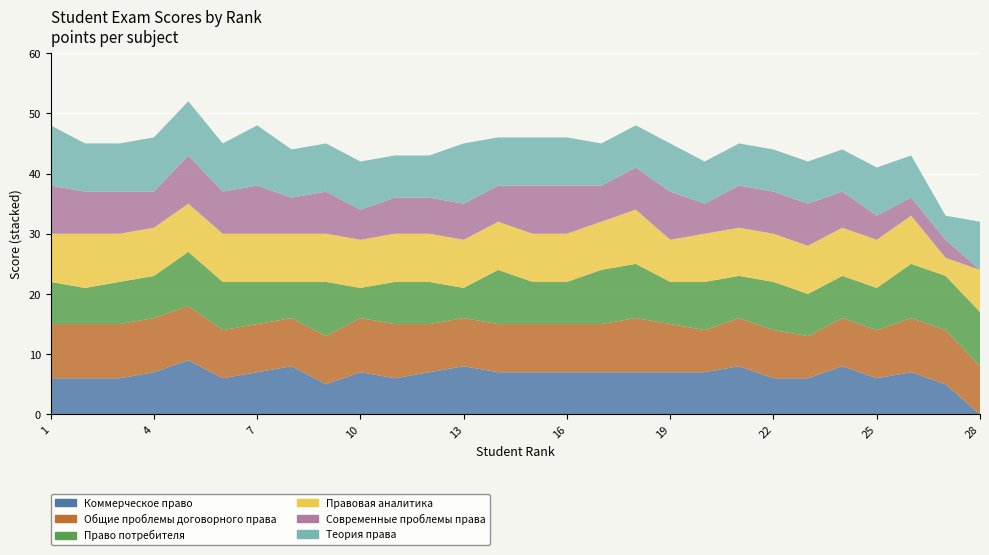

Reading right to left, what are all the values shown in this chart?

Коммерческое право: 28=0	27=5	26=7	25=6	24=8	23=6	22=6	21=8	20=7	19=7	18=7	17=7	16=7	15=7	14=7	13=8	12=7	11=6	10=7	9=5	8=8	7=7	6=6	5=9	4=7	3=6	2=6	1=6
Общие проблемы договорного права: 28=8	27=9	26=9	25=8	24=8	23=7	22=8	21=8	20=7	19=8	18=9	17=8	16=8	15=8	14=8	13=8	12=8	11=9	10=9	9=8	8=8	7=8	6=8	5=9	4=9	3=9	2=9	1=9
Право потребителя: 28=9	27=9	26=9	25=7	24=7	23=7	22=8	21=7	20=8	19=7	18=9	17=9	16=7	15=7	14=9	13=5	12=7	11=7	10=5	9=9	8=6	7=7	6=8	5=9	4=7	3=7	2=6	1=7
Правовая аналитика: 28=7	27=3	26=8	25=8	24=8	23=8	22=8	21=8	20=8	19=7	18=9	17=8	16=8	15=8	14=8	13=8	12=8	11=8	10=8	9=8	8=8	7=8	6=8	5=8	4=8	3=8	2=9	1=8
Современные проблемы права: 28=0	27=3	26=3	25=4	24=6	23=7	22=7	21=7	20=5	19=8	18=7	17=6	16=8	15=8	14=6	13=6	12=6	11=6	10=5	9=7	8=6	7=8	6=7	5=8	4=6	3=7	2=7	1=8
Теория права: 28=8	27=4	26=7	25=8	24=7	23=7	22=7	21=7	20=7	19=8	18=7	17=7	16=8	15=8	14=8	13=10	12=7	11=7	10=8	9=8	8=8	7=10	6=8	5=9	4=9	3=8	2=8	1=10